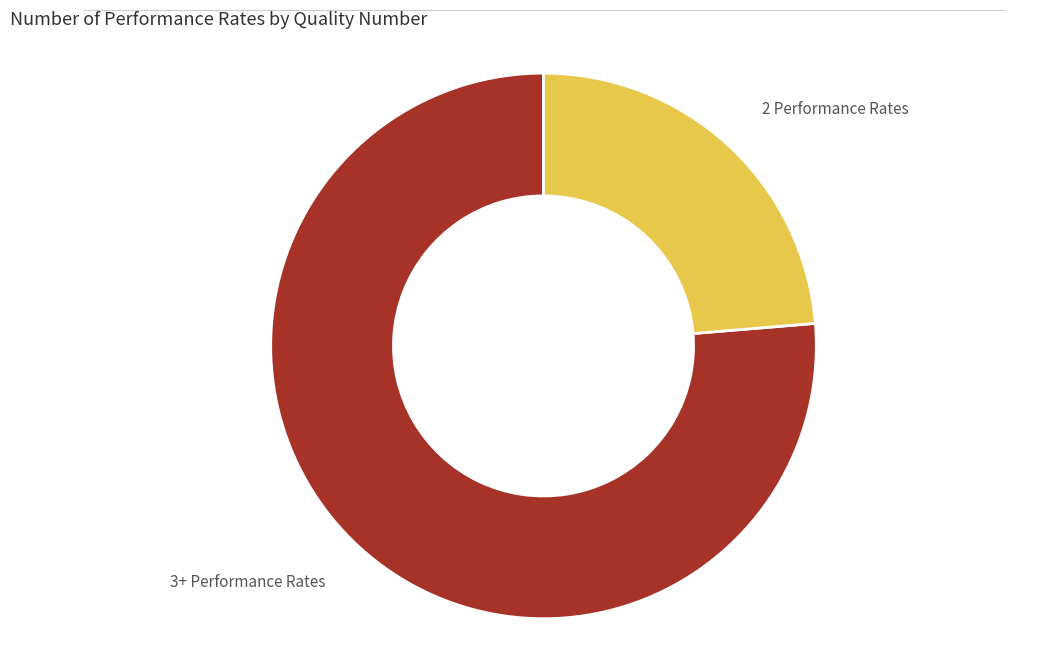

Is it true that 3+ Performance Rates is 76% of the pie?

True